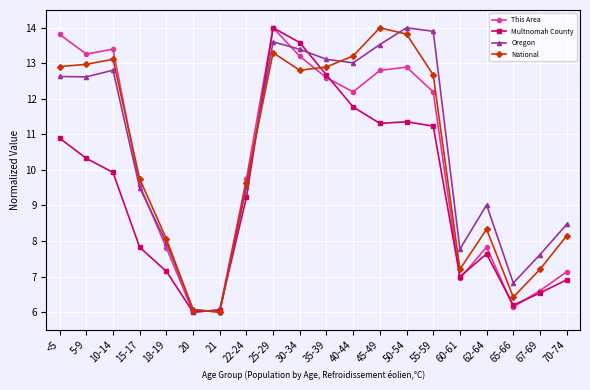

What is the value of the This Area point at the 10th from the left?

13.2